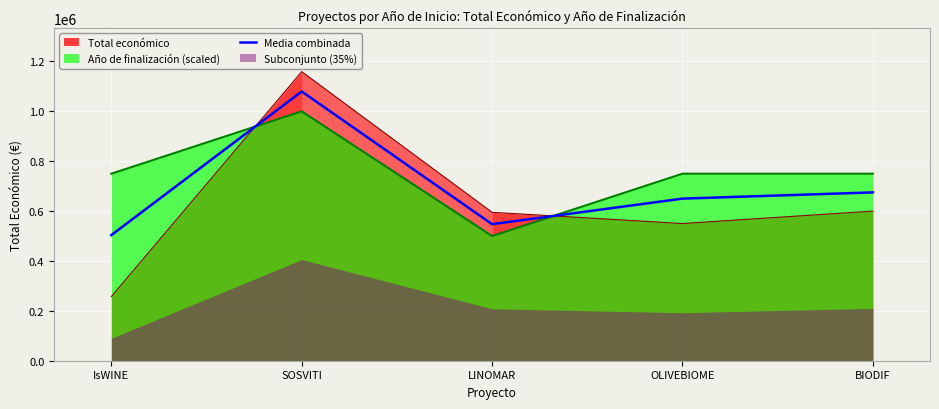

Reading left to right, extract all data points from this chart.

503617.5	1079600.0	547586.5	650055.5	674963.5